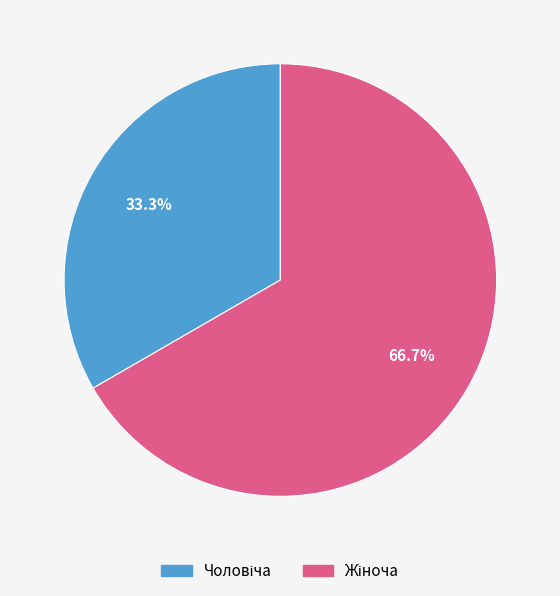

Is there any slice that represents more than half of the pie?

Yes